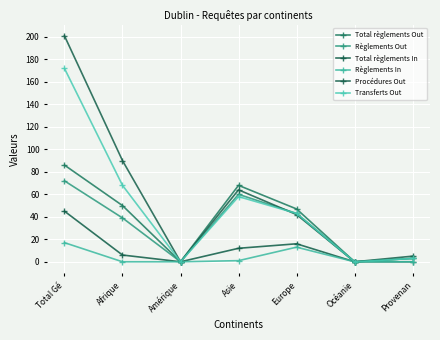

How many values in the Procédures Out series are below 42?

3